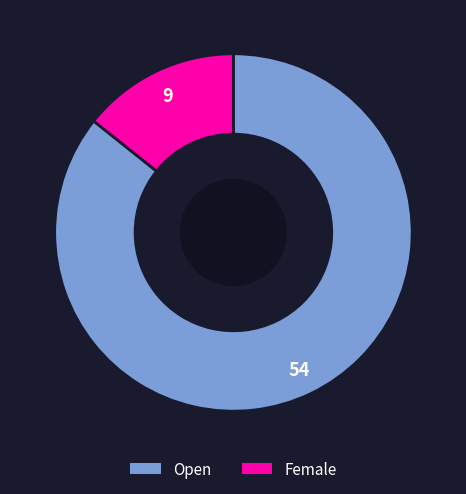

What is the ratio of the value at Open to the value at Female?

6.0